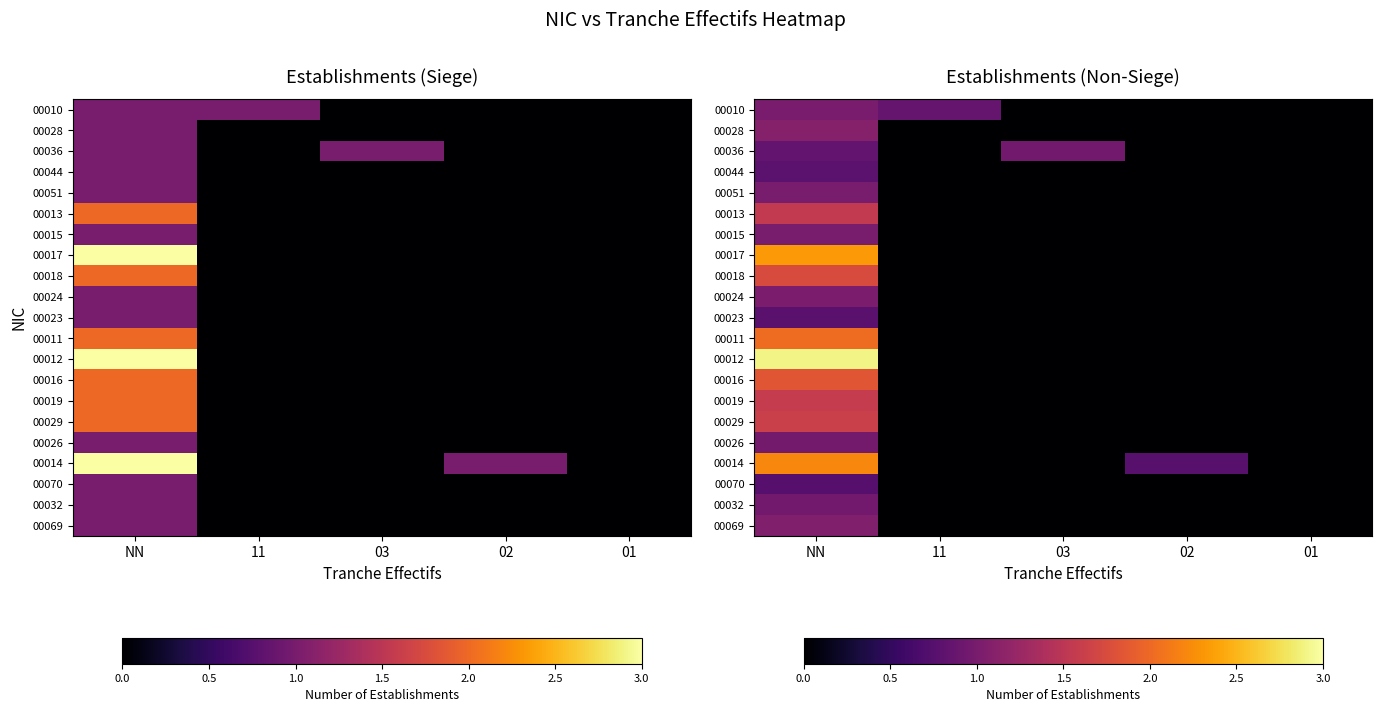

True or false: 00024 has a value of -0.5 at 11.

False